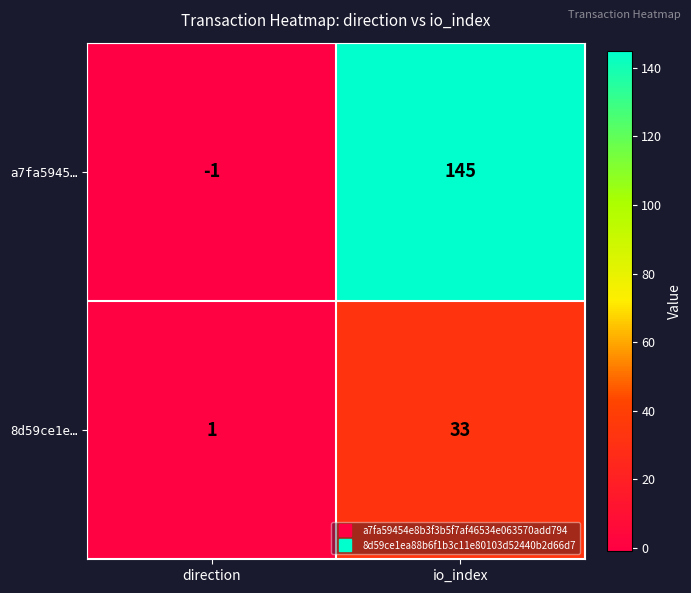

Reading right to left, list all the values displayed in this chart.

a7fa5945…: io_index=145	direction=-1
8d59ce1e…: io_index=33	direction=1